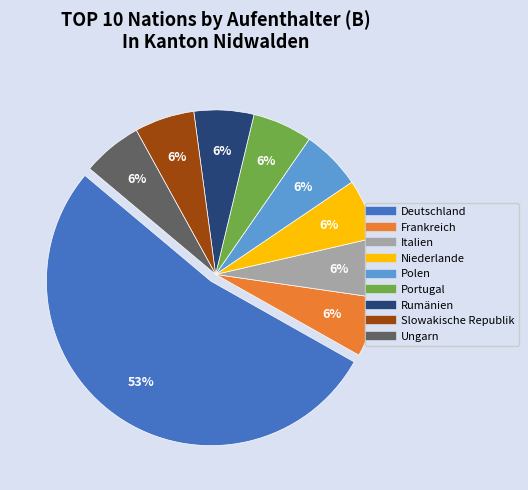

Which category has the biggest portion of the pie?

Deutschland